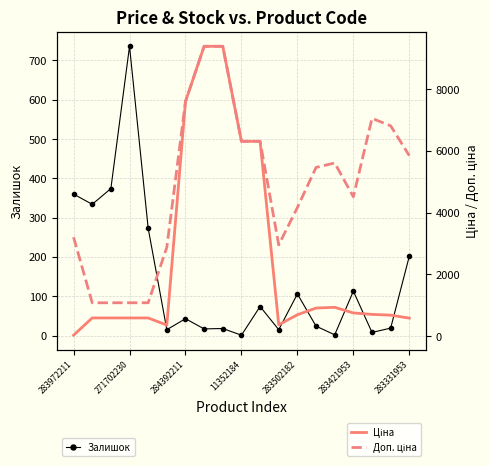

What is the value of the Ціна point at the 10th from the left?

6308.8